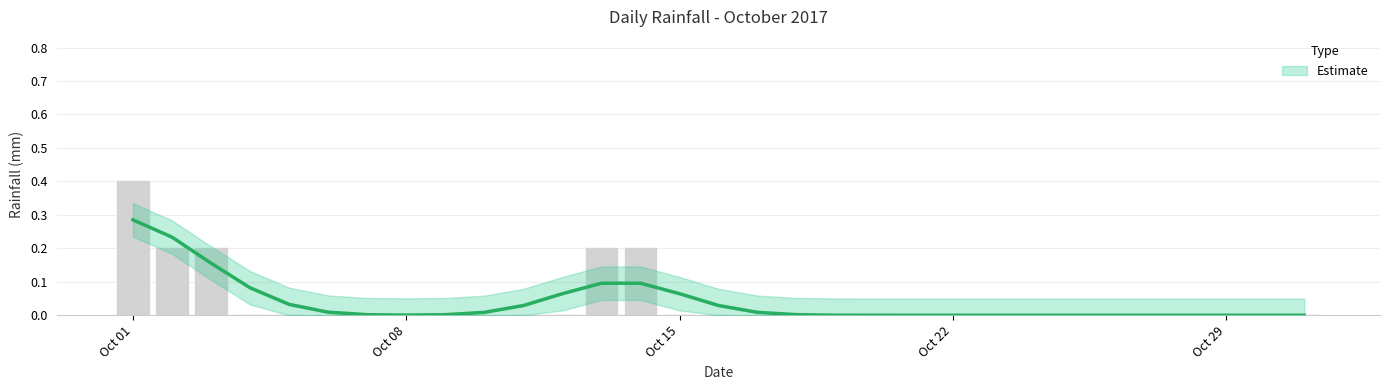

How many categories are shown in the chart?

31